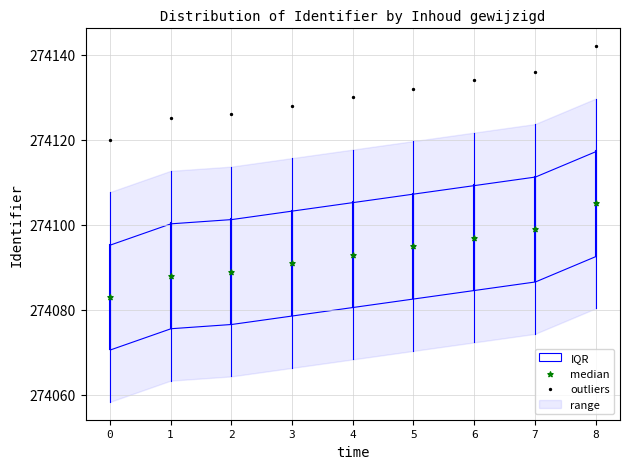

Which series contains the highest Y value?

outliers